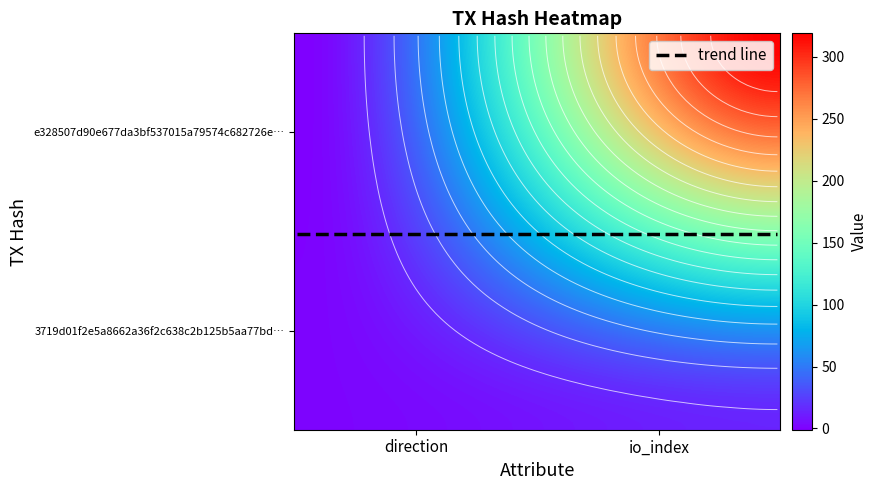

The 3719d01f2e5a8662a36f2c638c2b125b5aa77bd series shows 1 at 0. True or false?

False